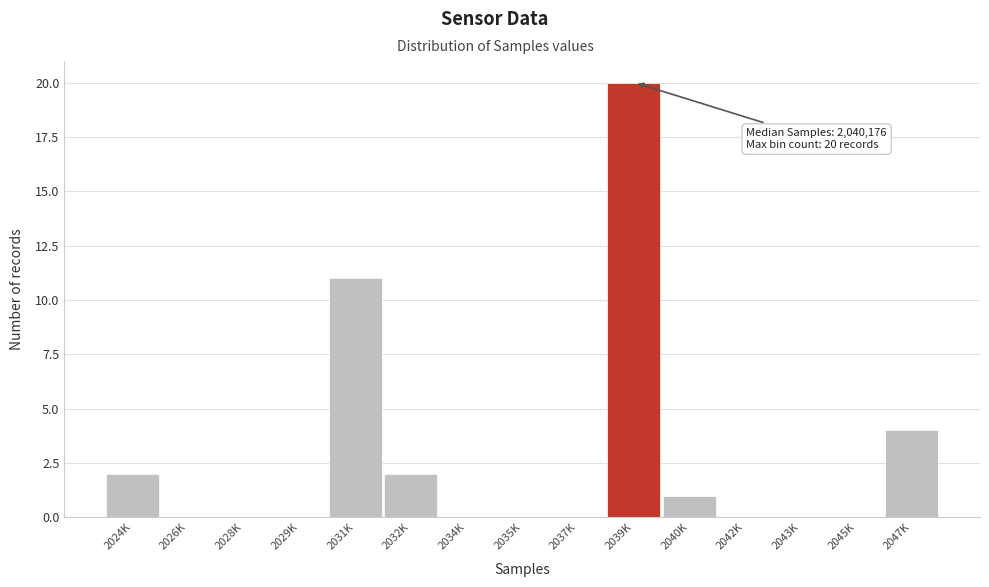

Reading left to right, transcribe all the data shown in this chart.

2024K=2	2026K=0	2028K=0	2029K=0	2031K=11	2032K=2	2034K=0	2035K=0	2037K=0	2039K=20	2040K=1	2042K=0	2043K=0	2045K=0	2047K=4